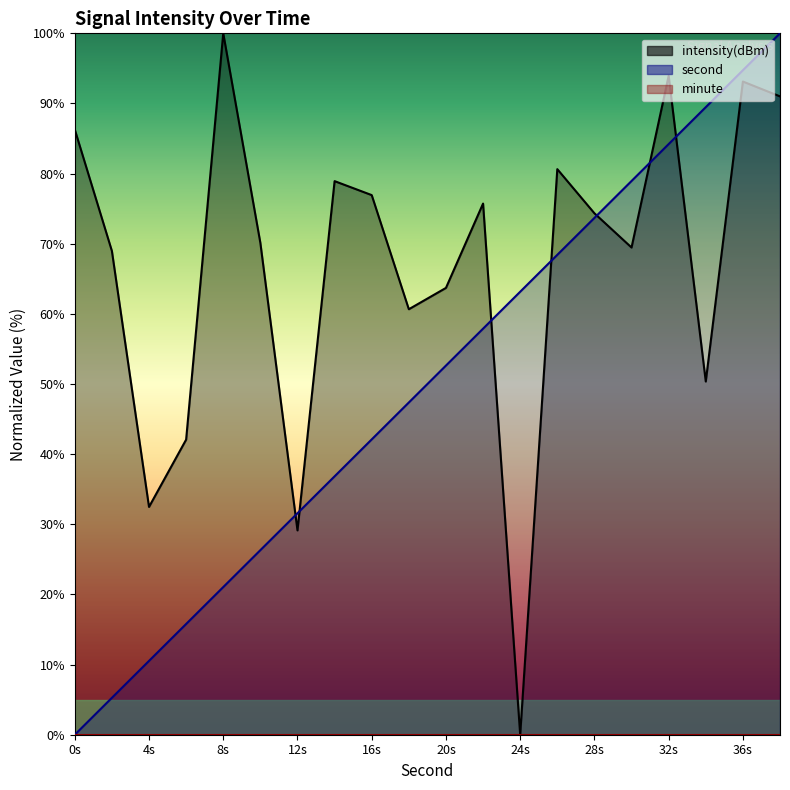

How many intersections are there between second and intensity?

7